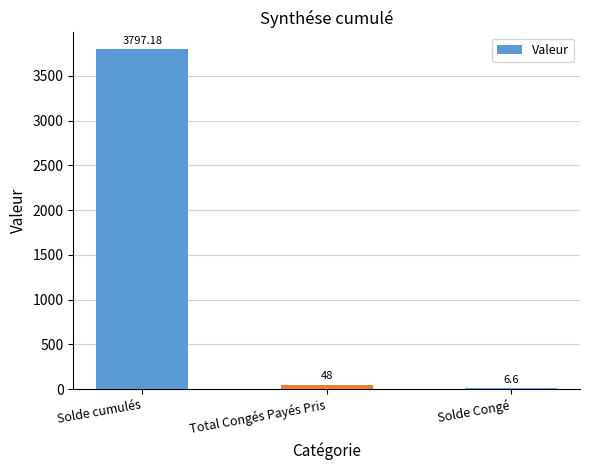

Between Solde cumulés and Total Congés Payés Pris, which is larger?

Solde cumulés